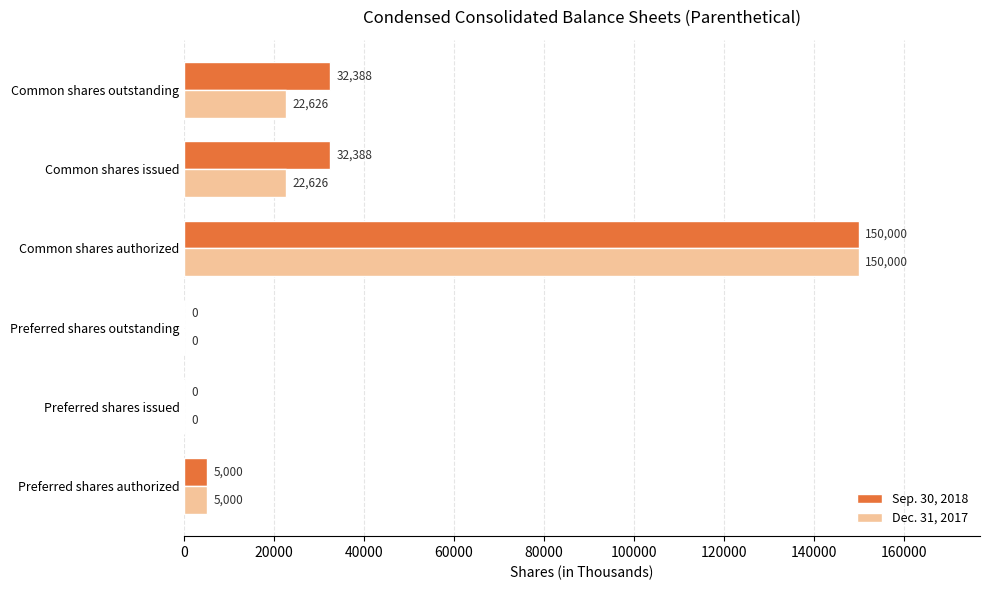

Between Common shares authorized and Common shares outstanding, which series saw the biggest shift?

Dec. 31, 2017